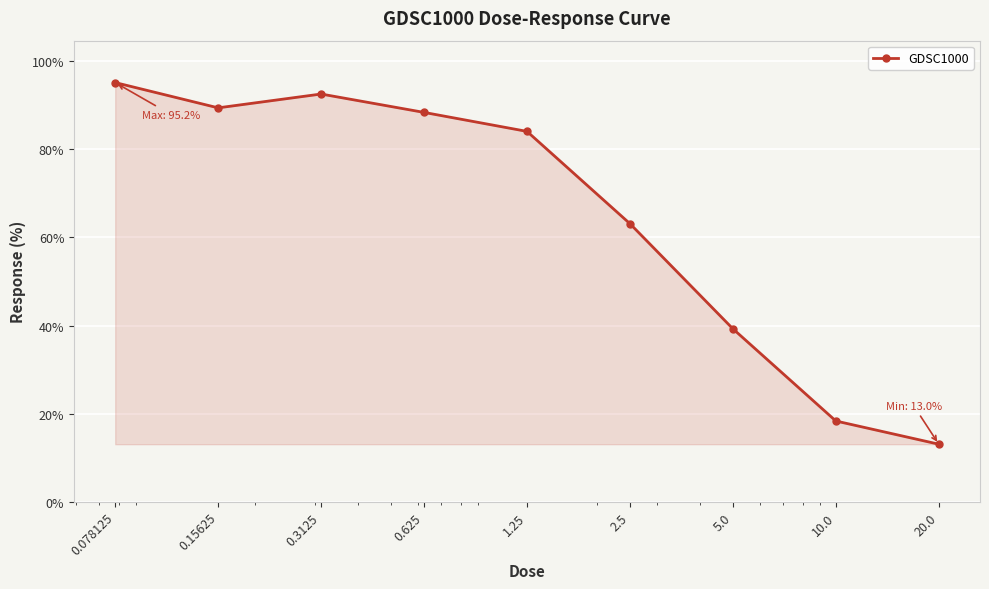

What is the value of the 1st point from the left?

95.2